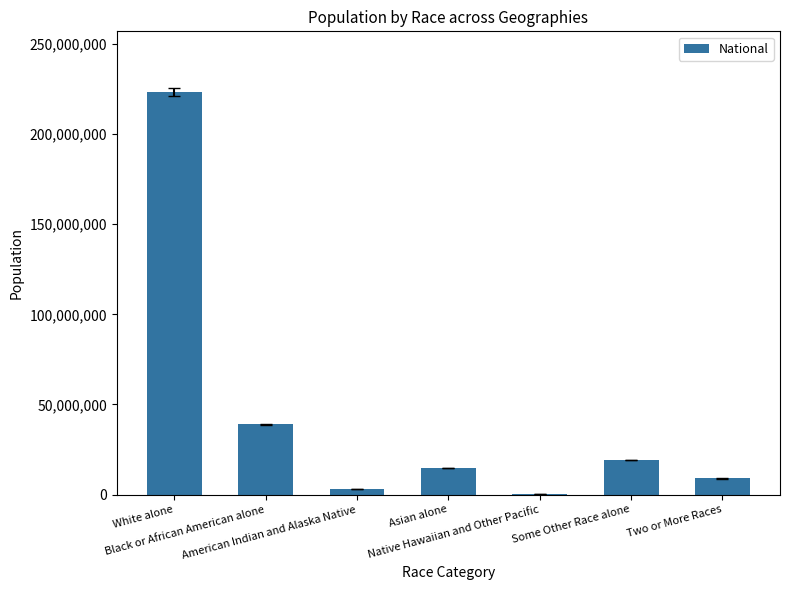

What is the sum of all values?

308745538